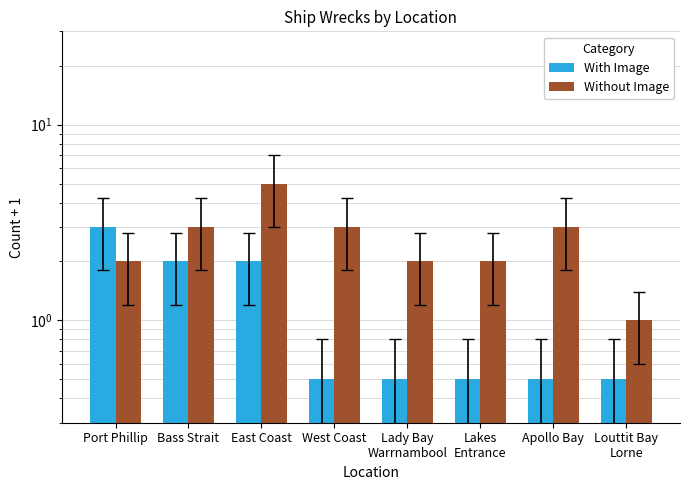

Is the value of Without Image at Bass Strait greater than the value of With Image at West Coast?

Yes